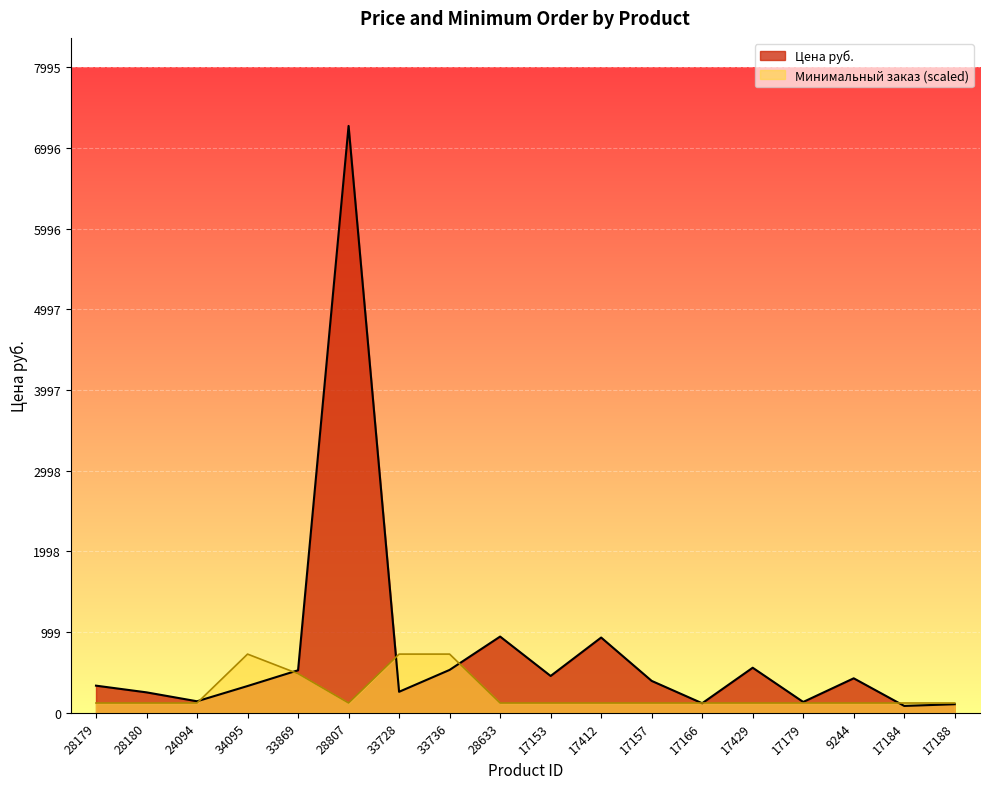

Reading left to right, transcribe all the data shown in this chart.

Цена руб.: 28179=336.0	28180=253.0	24094=142.5	34095=331.5	33869=526.5	28807=7269.0	33728=260.0	33736=531.0	28633=944.0	17153=456.0	17412=932.0	17157=395.0	17166=118.0	17429=558.0	17179=134.0	9244=427.0	17184=85.0	17188=106.0
Минимальный заказ: 28179=121.2	28180=121.2	24094=121.2	34095=726.9	33869=484.6	28807=121.2	33728=726.9	33736=726.9	28633=121.2	17153=121.2	17412=121.2	17157=121.2	17166=121.2	17429=121.2	17179=121.2	9244=121.2	17184=121.2	17188=121.2